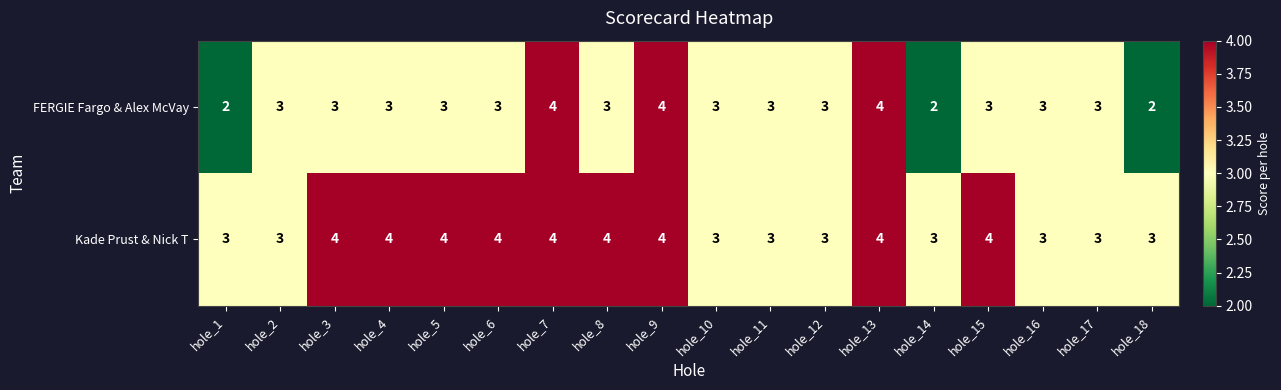

What is the maximum value shown in the chart?

4